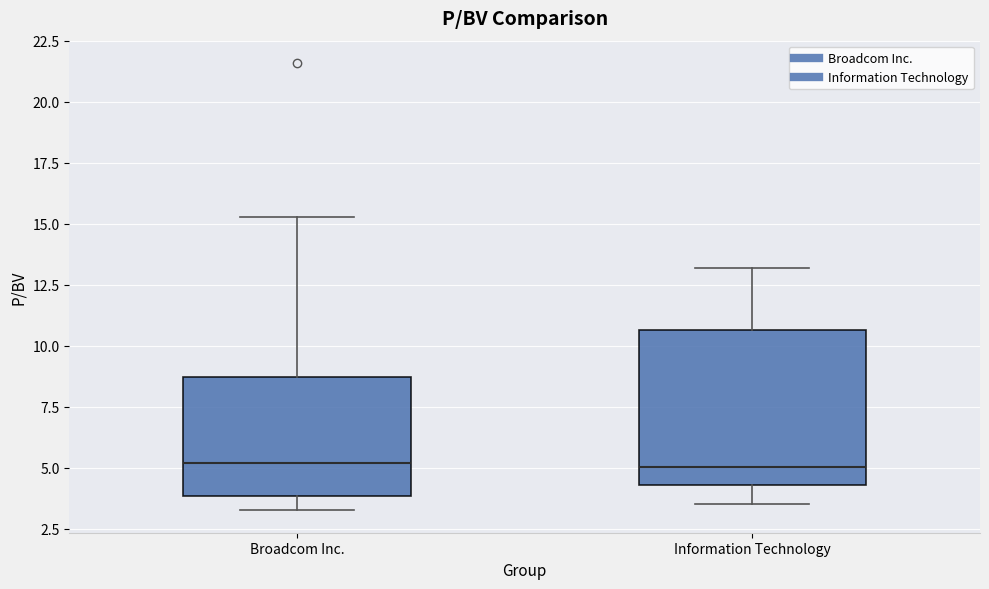

Reading left to right, read every box against the y-axis: the position of its median line, the range the box covers, and the ends of its whiskers. The values are not printed on the chart, so give them approximately, as read against the axis.

Broadcom Inc.: median 5.0, box 4.0 to 8.5, whiskers 3.5 to 15.5
Information Technology: median 5.0, box 4.5 to 10.5, whiskers 3.5 to 13.0